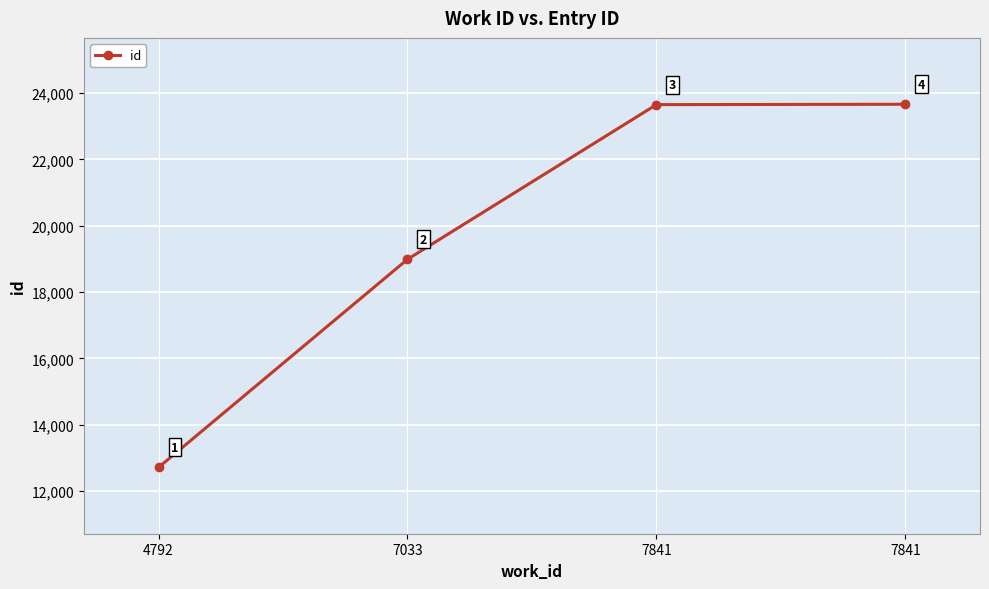

At which label is the value closest to 18189?

7033